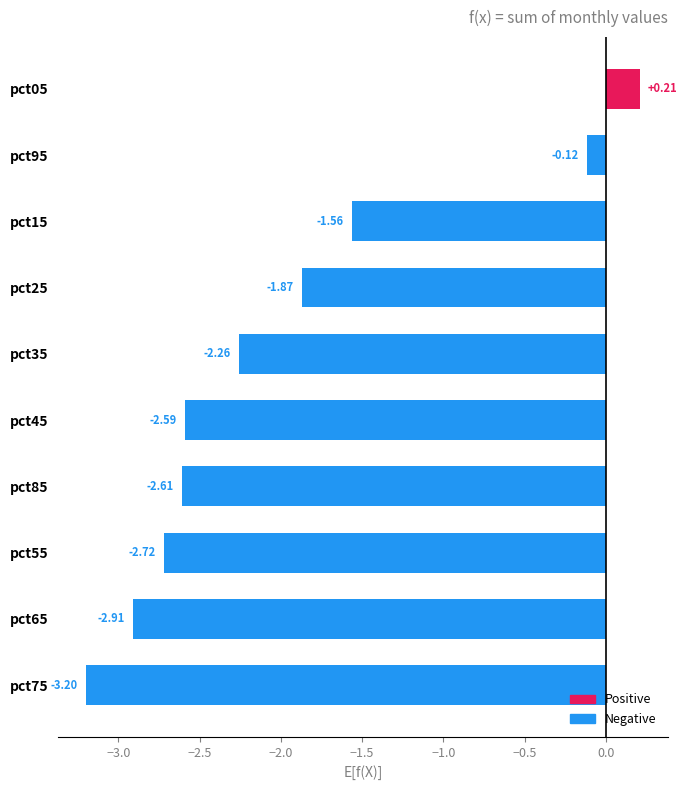

What is the difference between the maximum and minimum values?

3.4